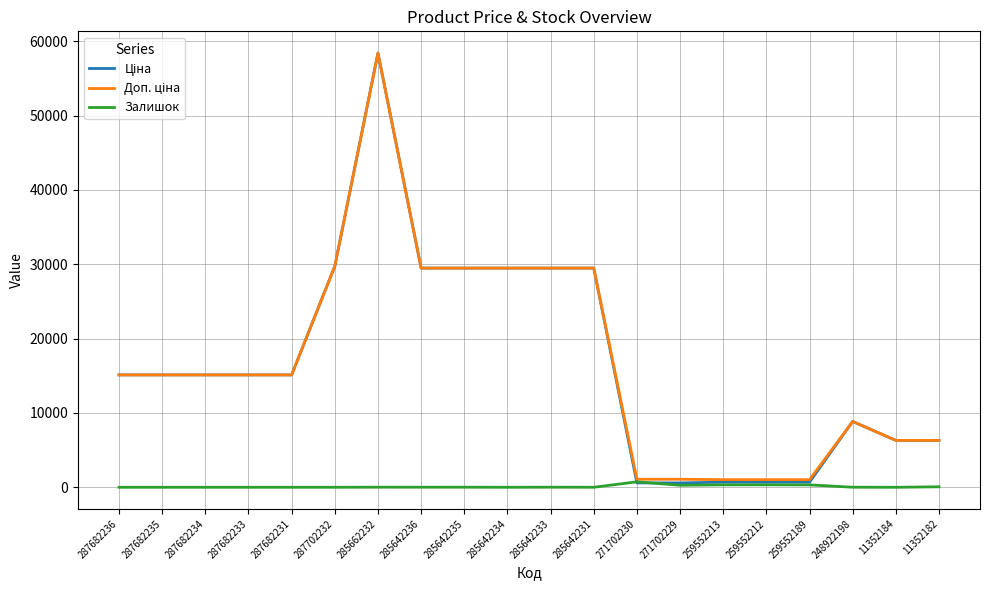

The Залишок series shows 14.0 at 285662232. True or false?

True